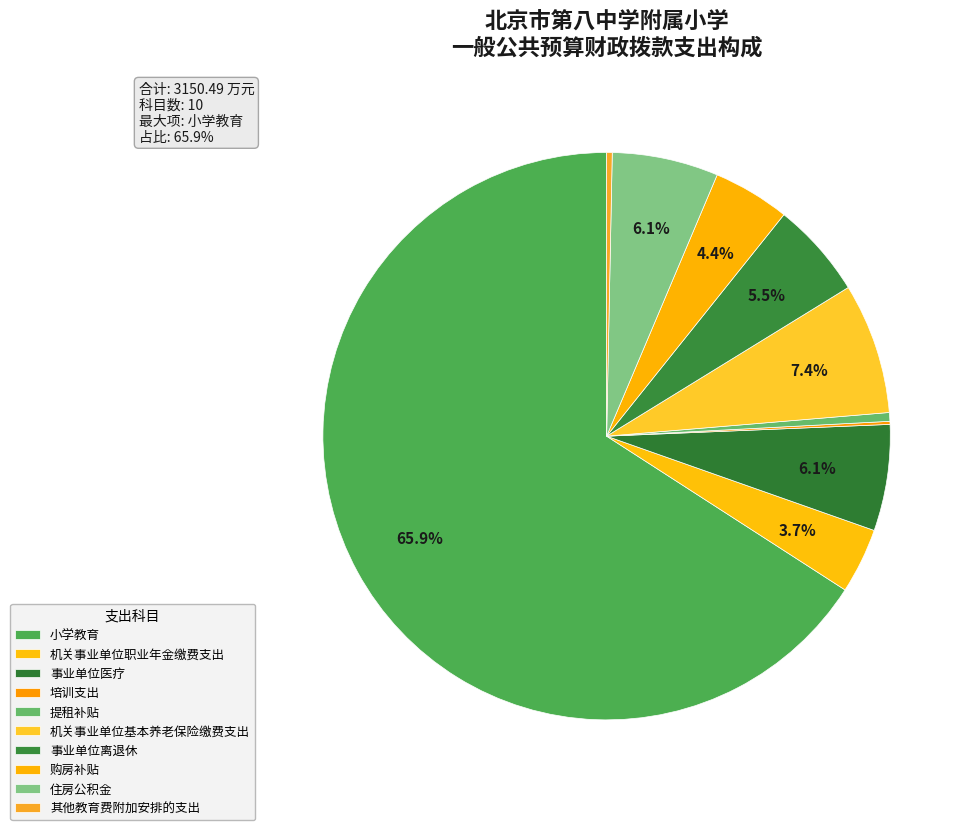

What is the smallest slice in the pie chart?

培训支出